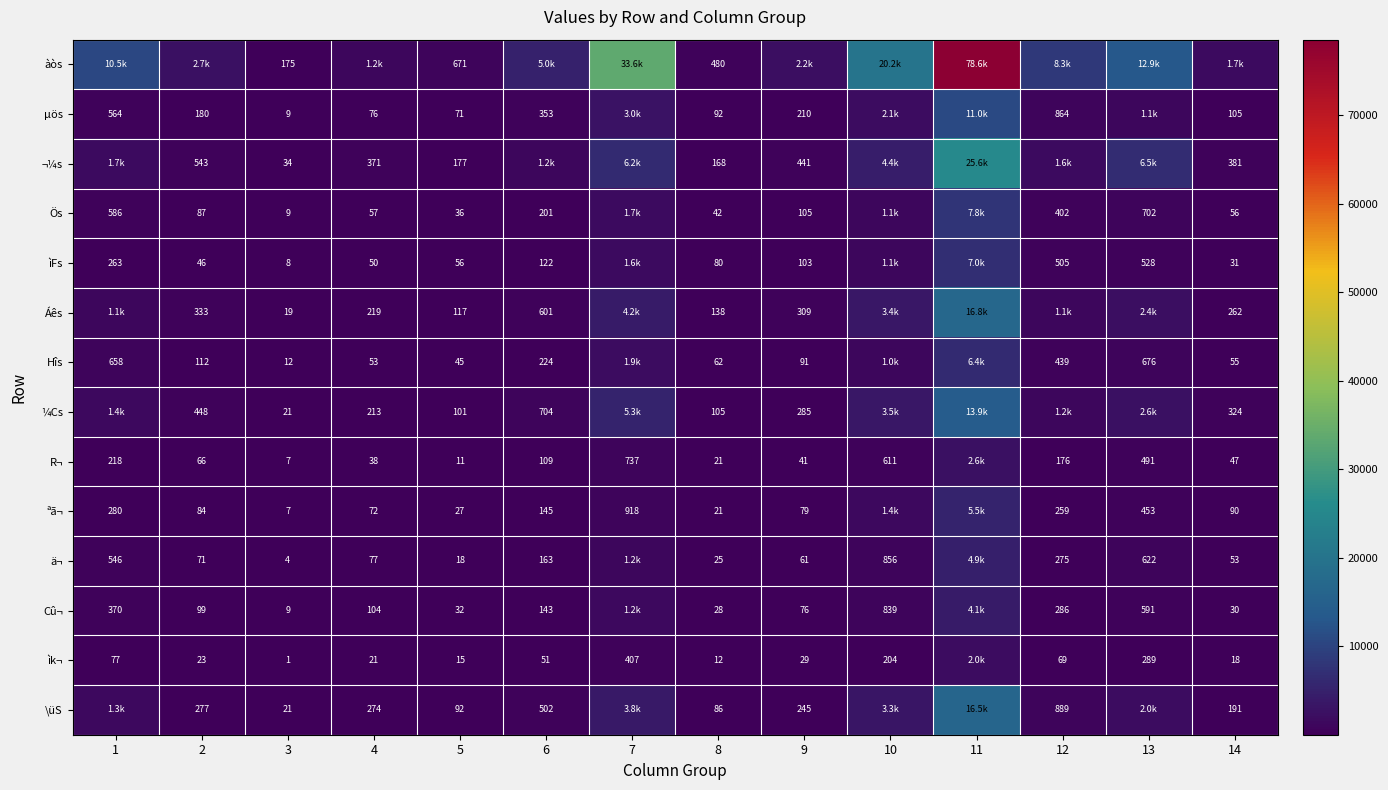

Between 13 and 2, which is larger?

13